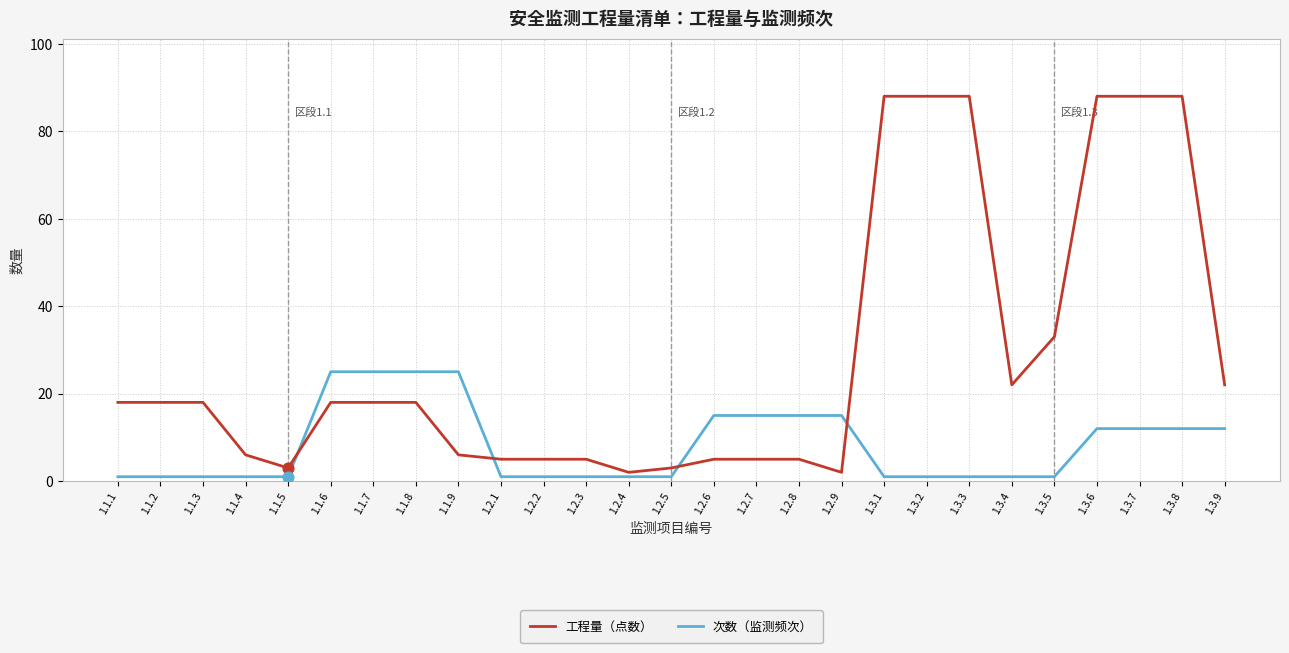

Which series has the largest range (max minus min)?

工程量（点数）